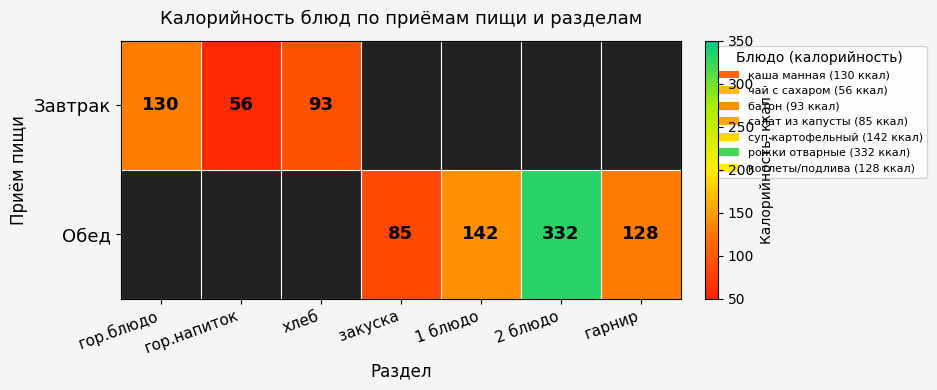

What is the sum of the Обед values at 2 блюдо and гарнир?

460